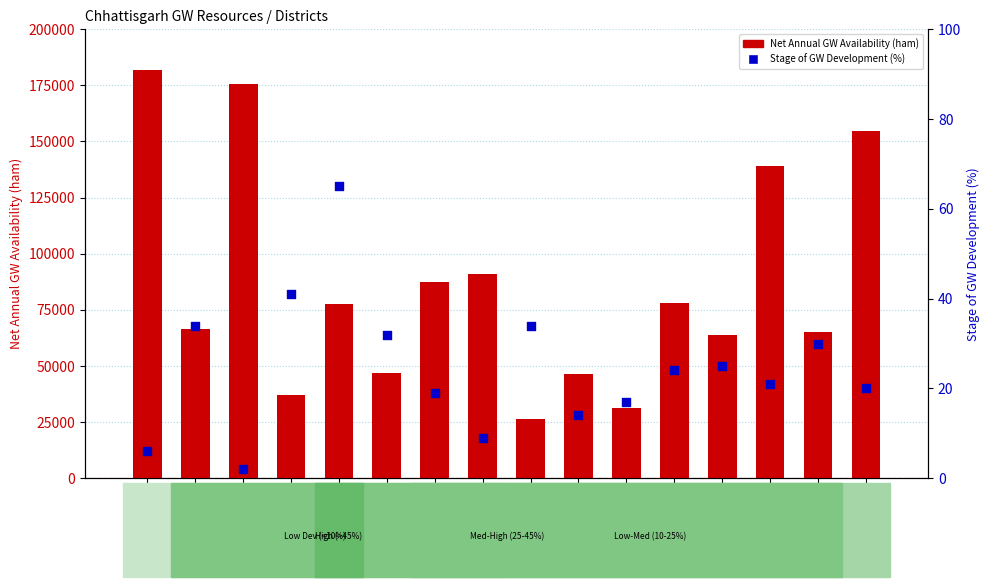

Which series contains the highest Y value?

Net Annual GW Availability (ham)